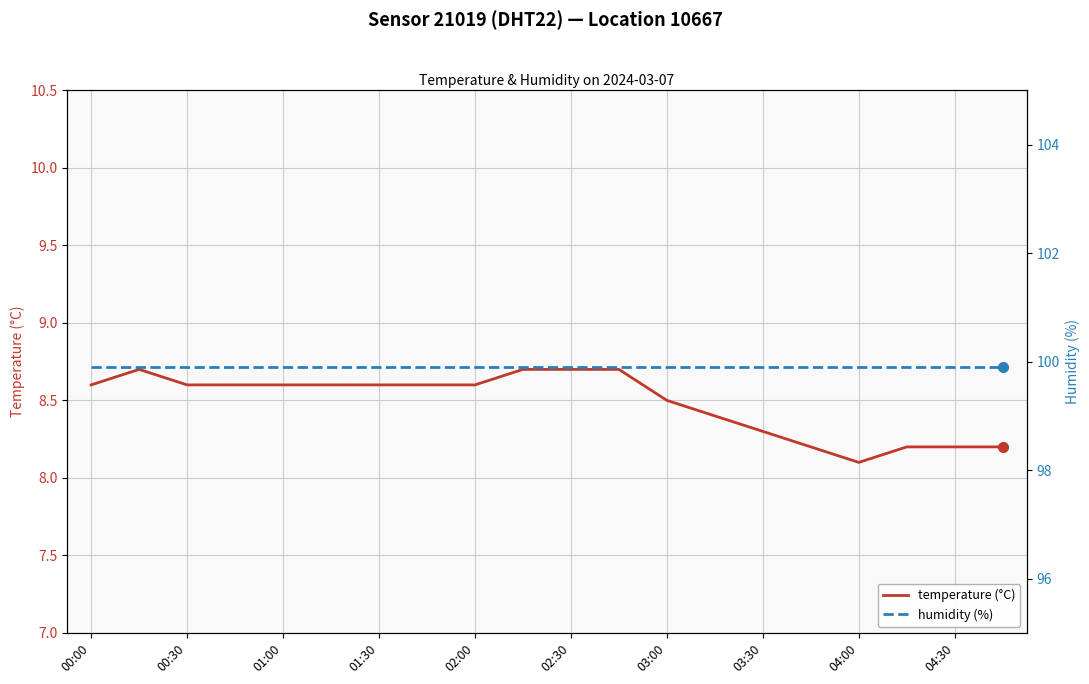

True or false: temperature (°C) has a value of 11.4 at 03:30.

False